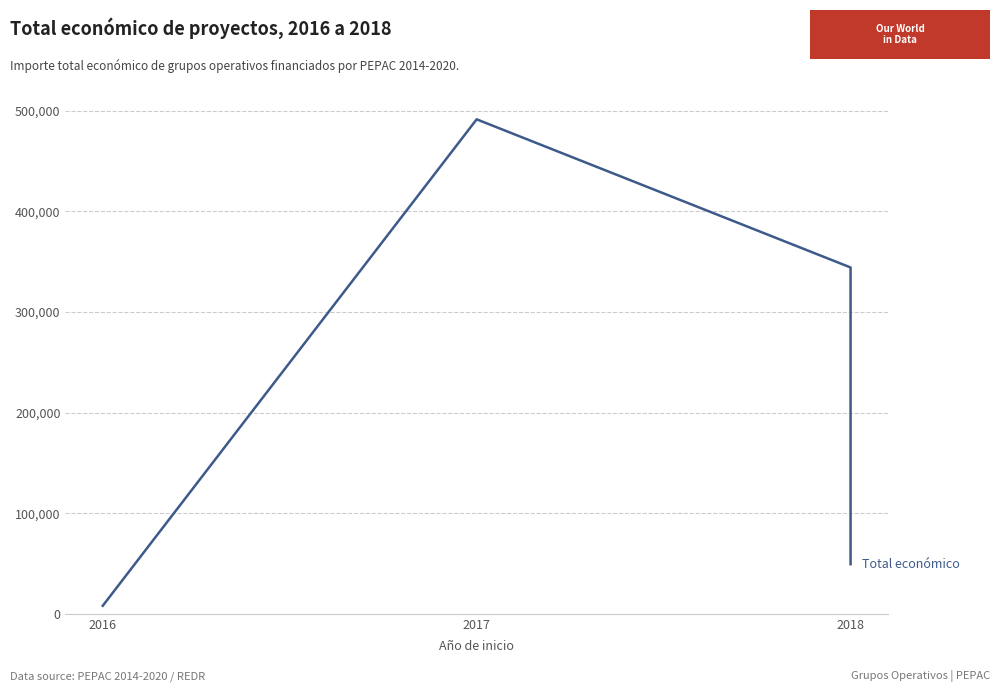

The chart shows a value of 256841 at 2017. True or false?

False